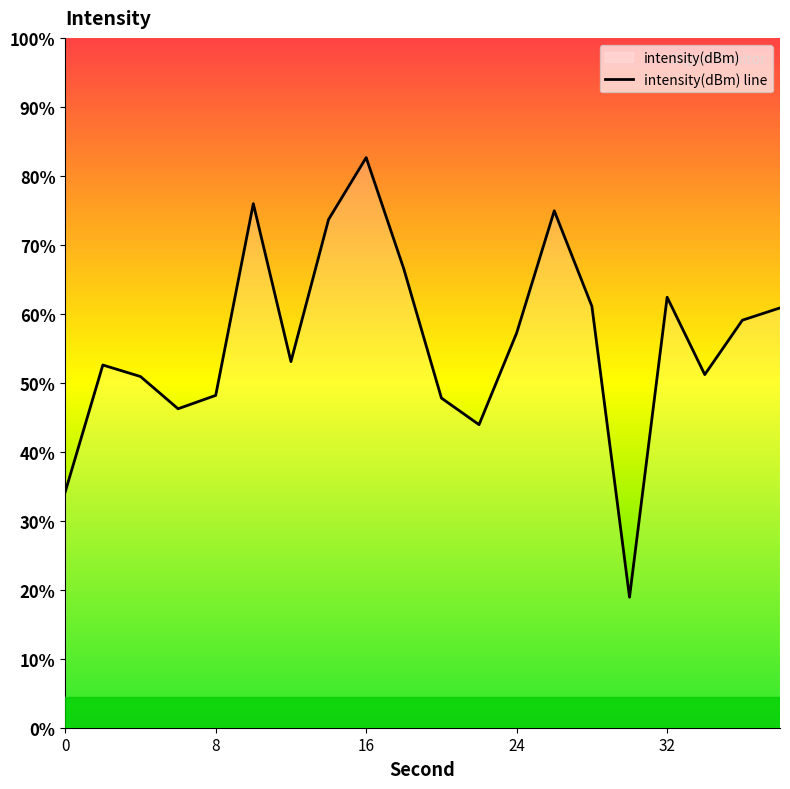

True or false: there are more than 1 points higher than both neighbors.

True